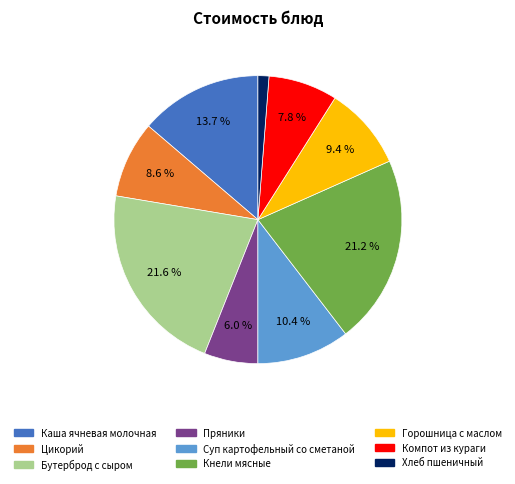

To the nearest percent, what portion does Хлеб пшеничный represent?

1%